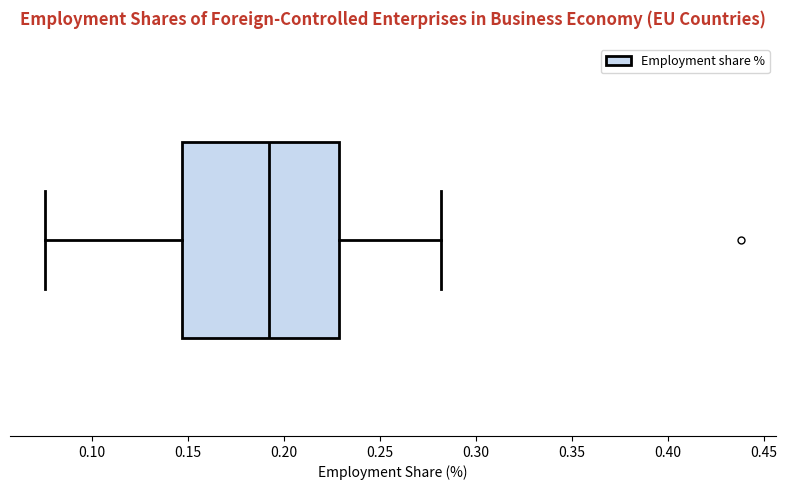

Transcribe this box plot: give where the median line is, the range the box spans, and where the two whiskers end, as read against the x-axis. The values are not printed on the chart, so give them approximately, as read against the axis.

median 0.190, box 0.145 to 0.230, whiskers 0.075 to 0.280